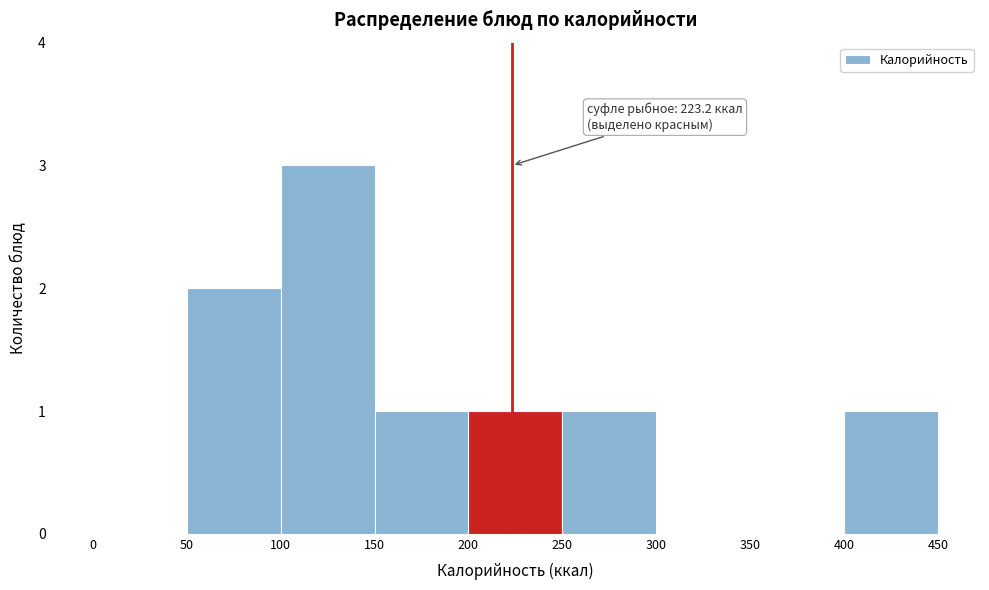

Over which range of the x-axis is the bar tallest?

100 to 150